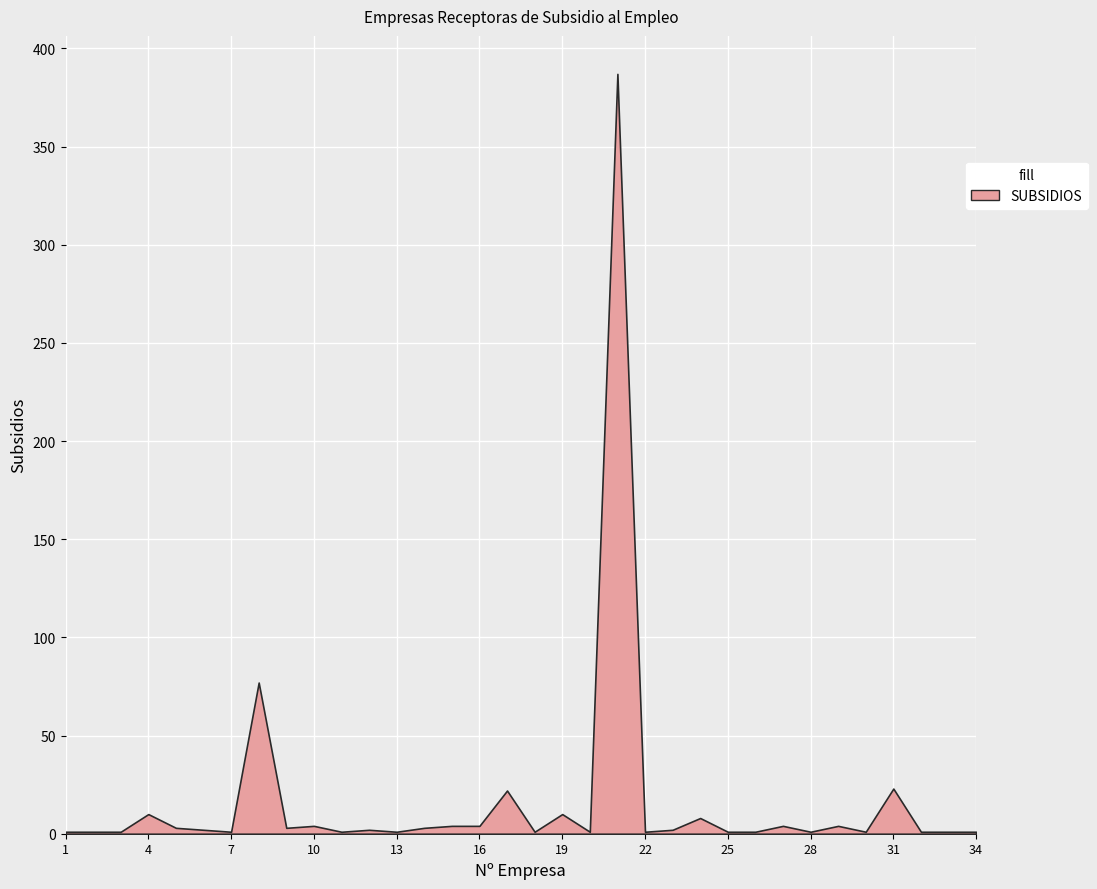

True or false: the data shows 4 at 16.

True